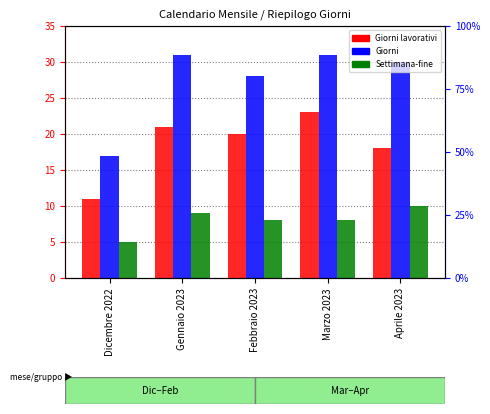

At which label does Giorni reach its minimum?

Dicembre 2022